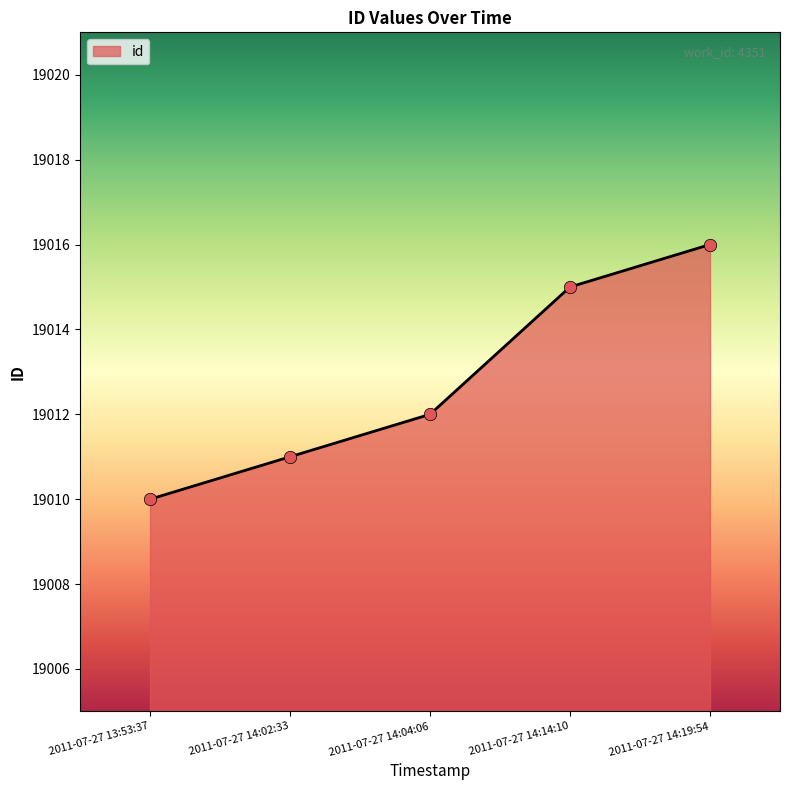

What is the change in value from 2011-07-27 13:53:37 to 2011-07-27 14:02:33?

+1